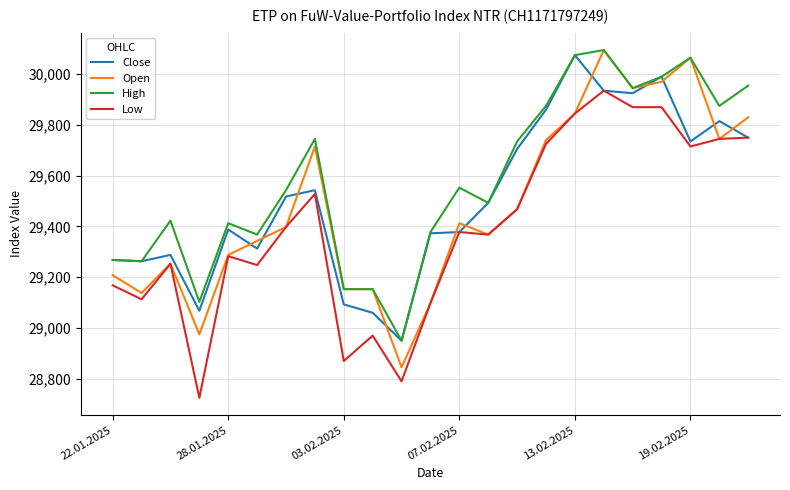

What is the smallest value displayed?

28725